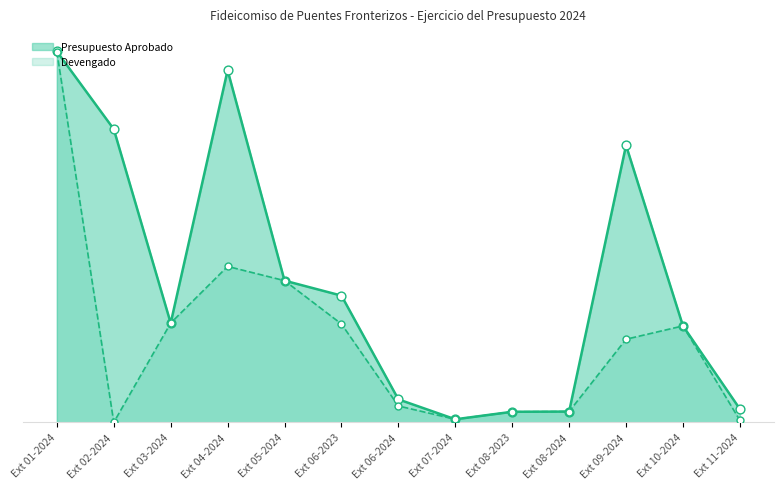

At how many categories does at least one series exceed 508460?

9